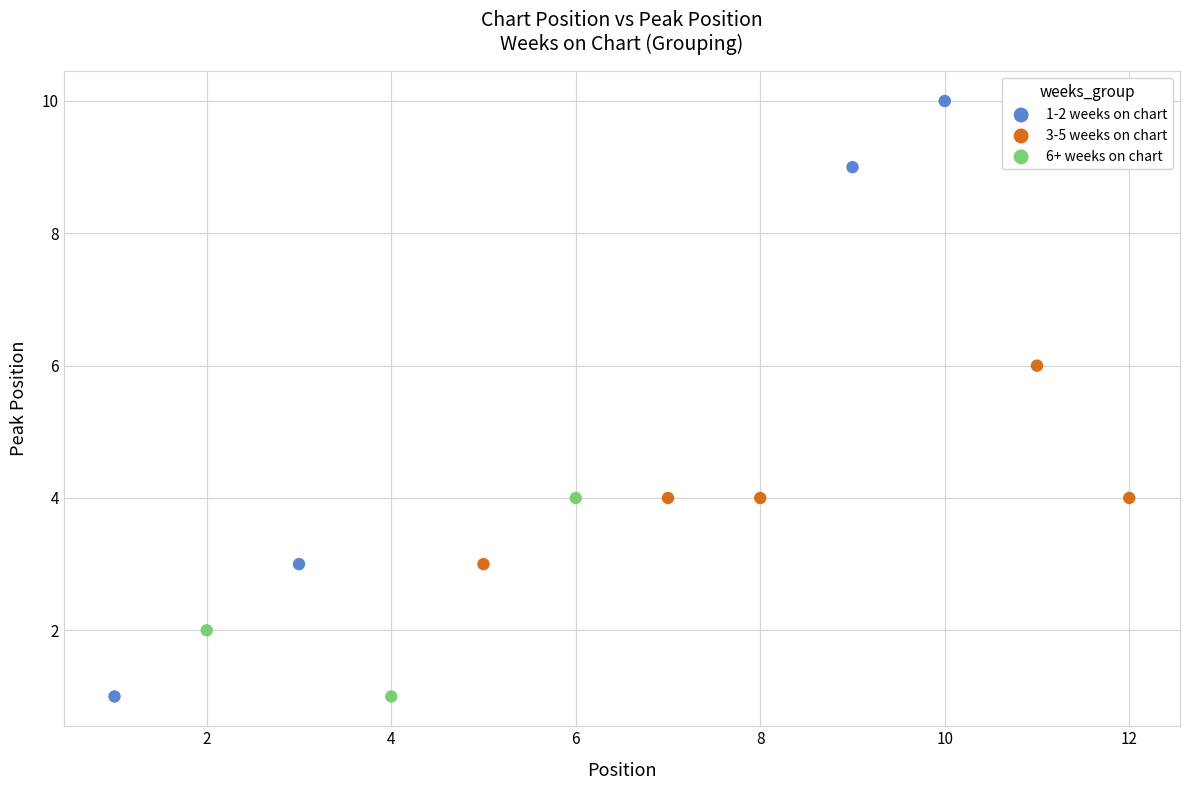

Which series contains the highest Y value?

1-2 weeks on chart